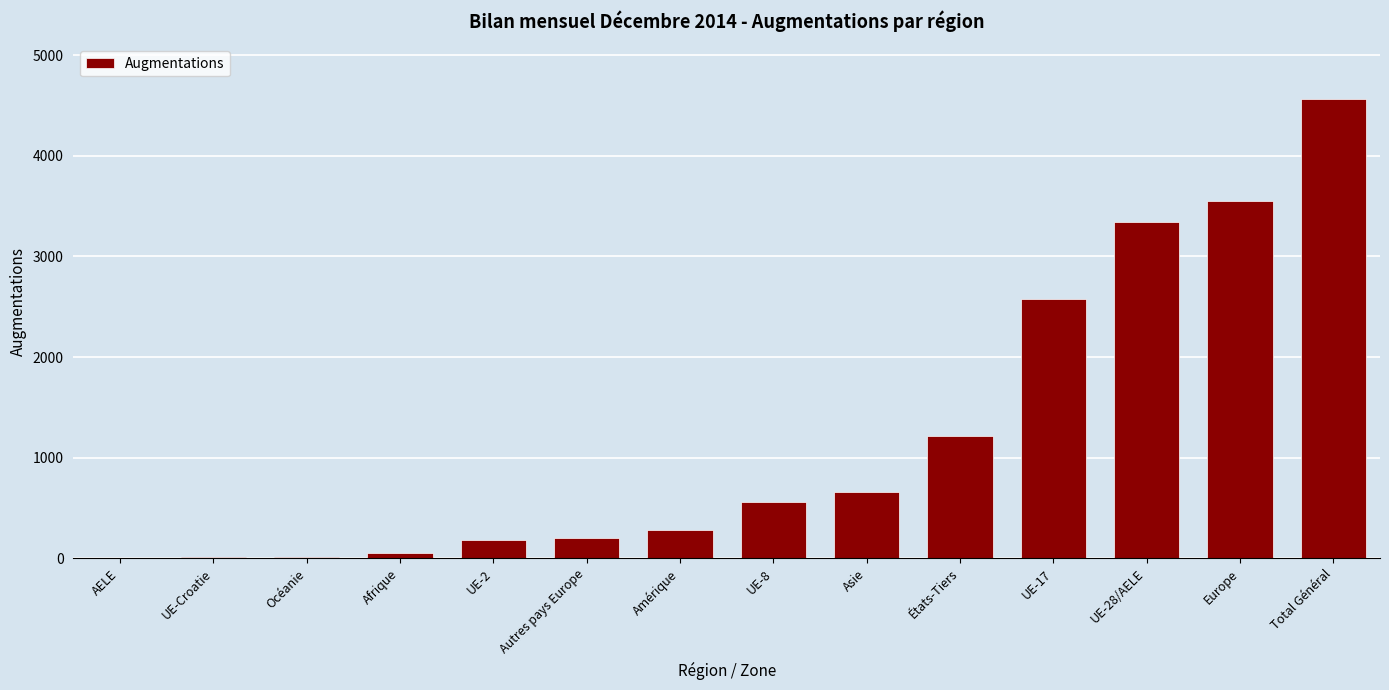

Which label corresponds to the largest value in the chart?

Total Général